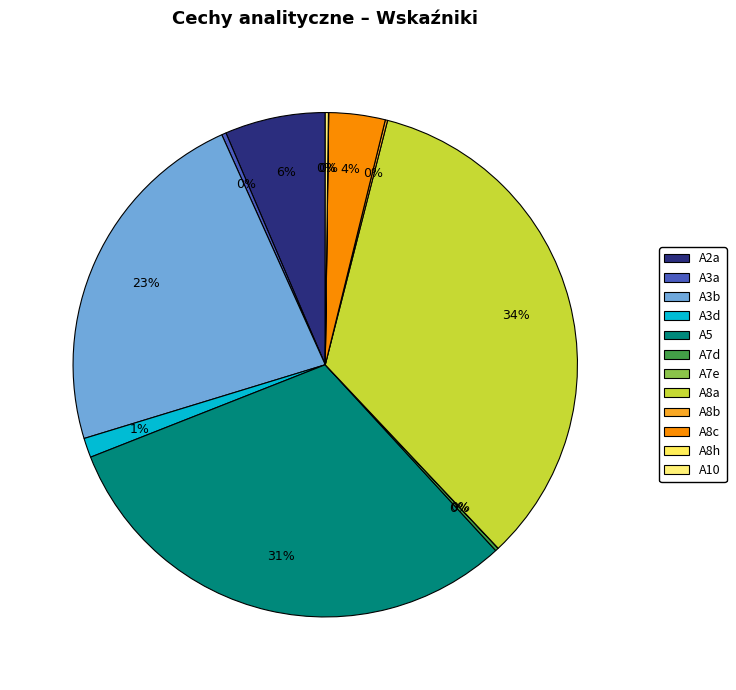

How much of the chart is everything except A7e?

100.0%